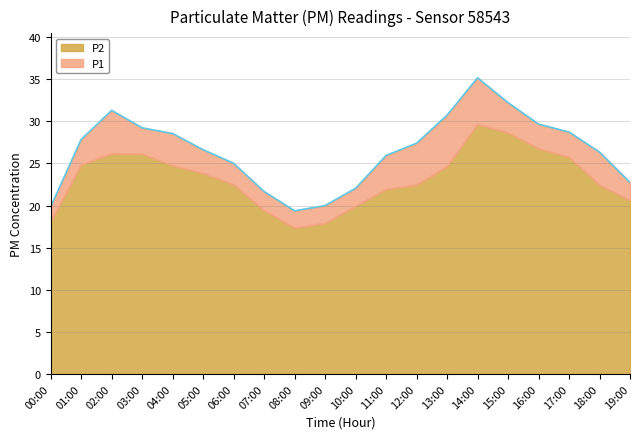

Is it true that P1 equals 41.7 at 04:00?

False